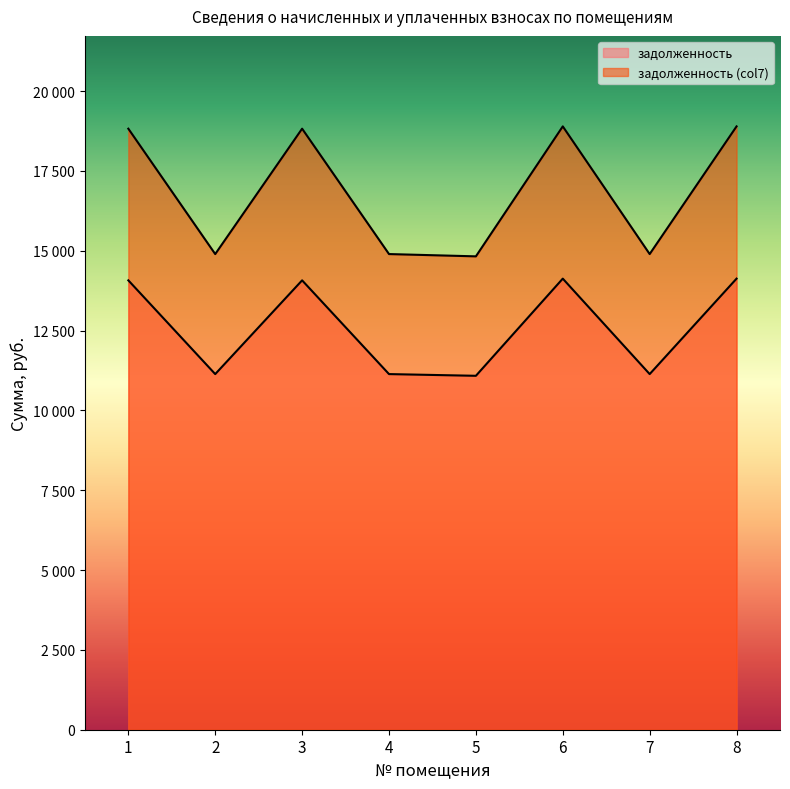

Which series changed the most between 2 and 7?

задолженность